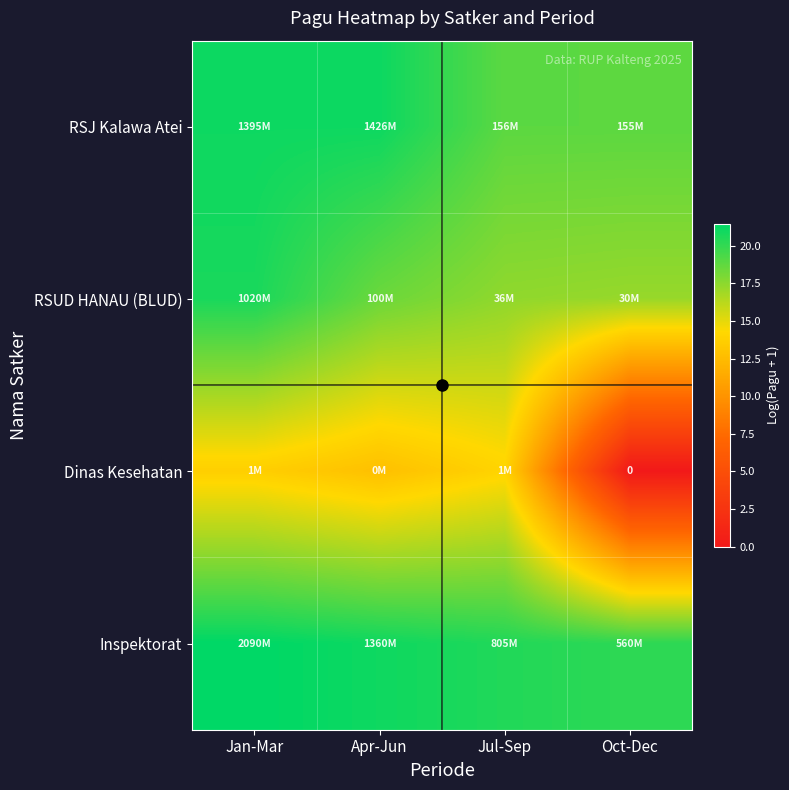

The RSJ Kalawa Atei series shows 13.8 at Apr-Jun. True or false?

False